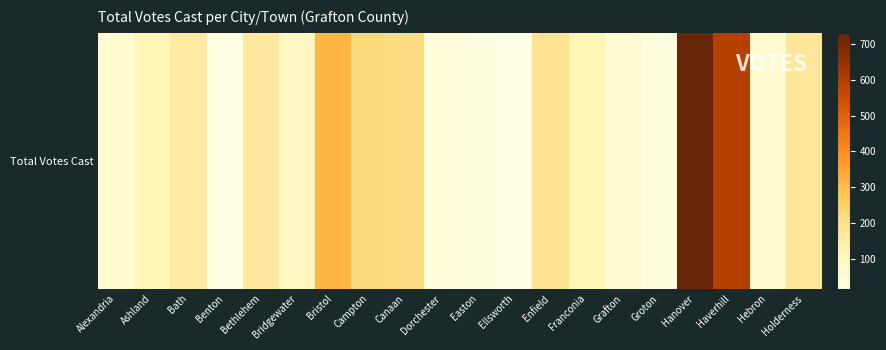

What is the ratio of the value at Bridgewater to the value at Hebron?

1.4